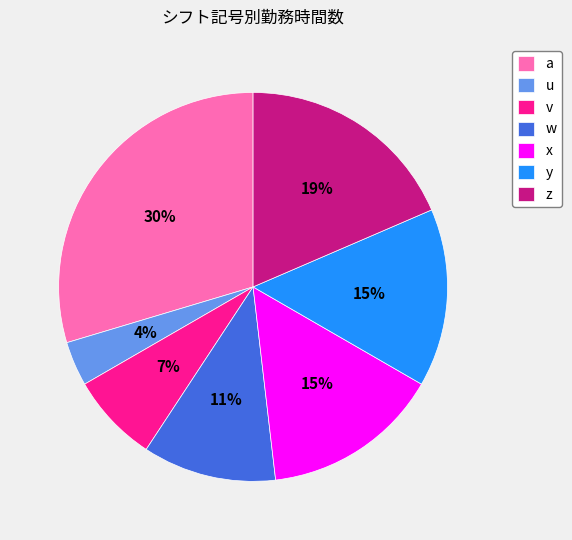

To the nearest percent, what portion does a represent?

30%